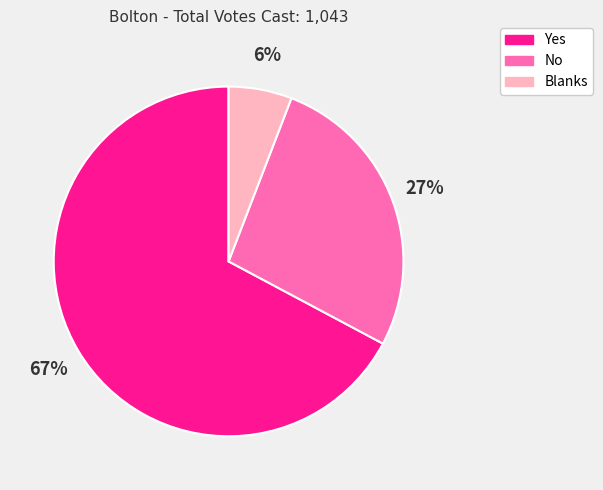

To the nearest percent, what is the average slice percentage?

33%